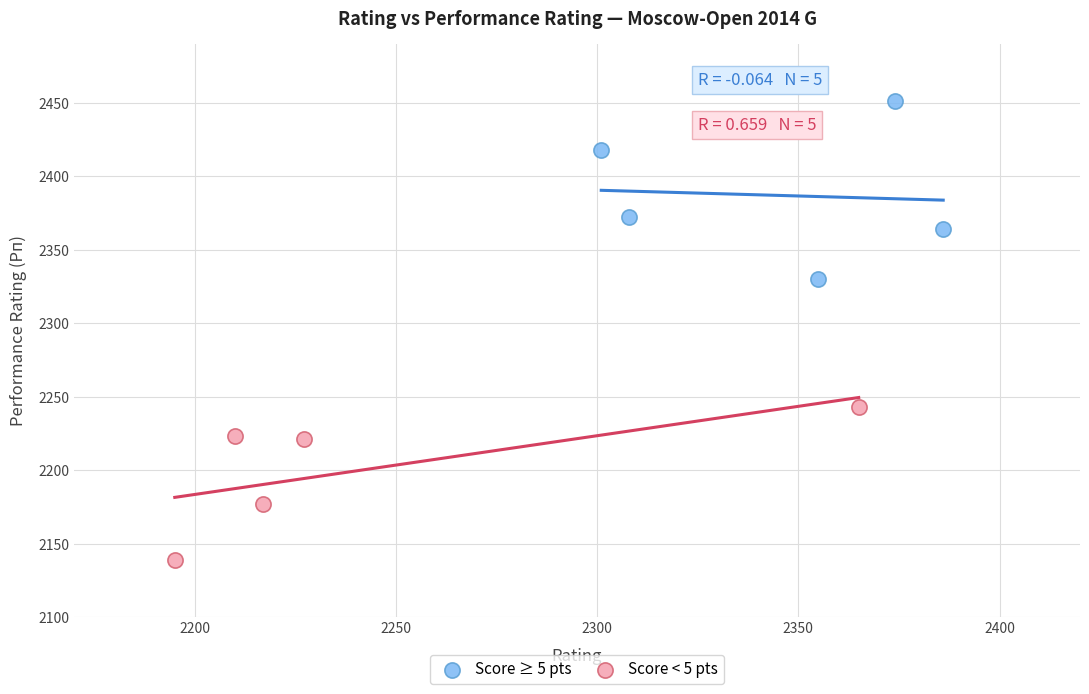

What are all the series names shown in the legend?

Score ≥ 5 pts, Score < 5 pts